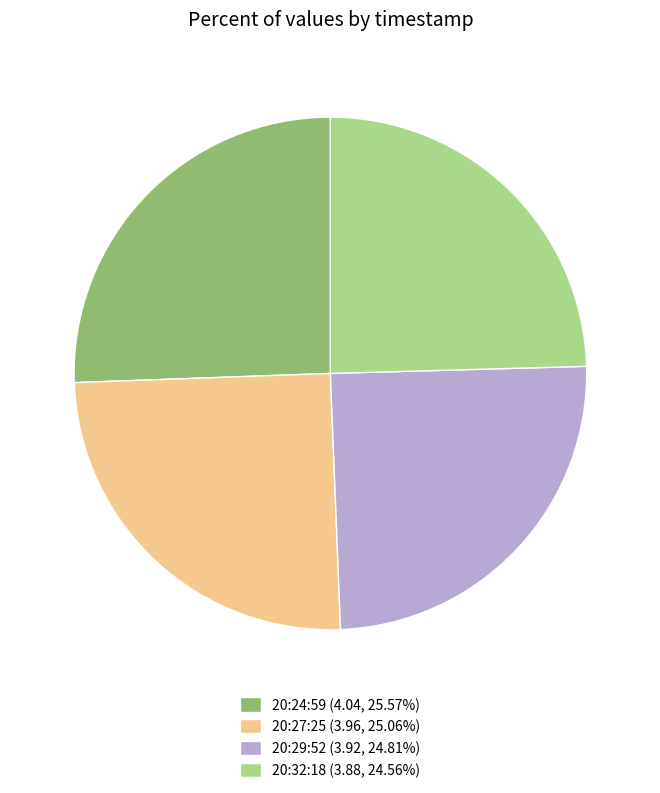

Is the sum of 20:29:52 (3.92, 24.81%) and 20:32:18 (3.88, 24.56%) greater than half?

No